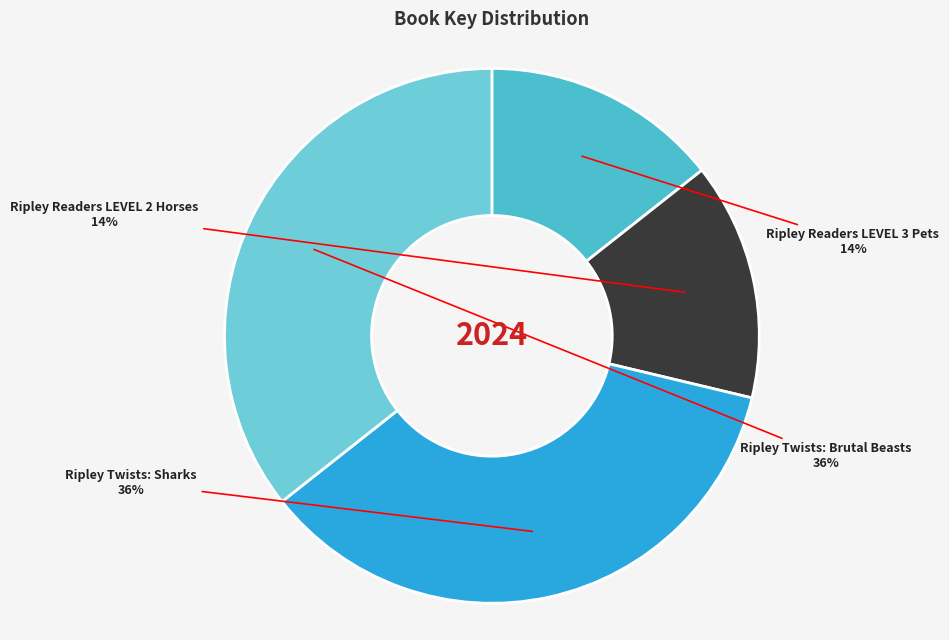

How many slices are in this pie chart?

4